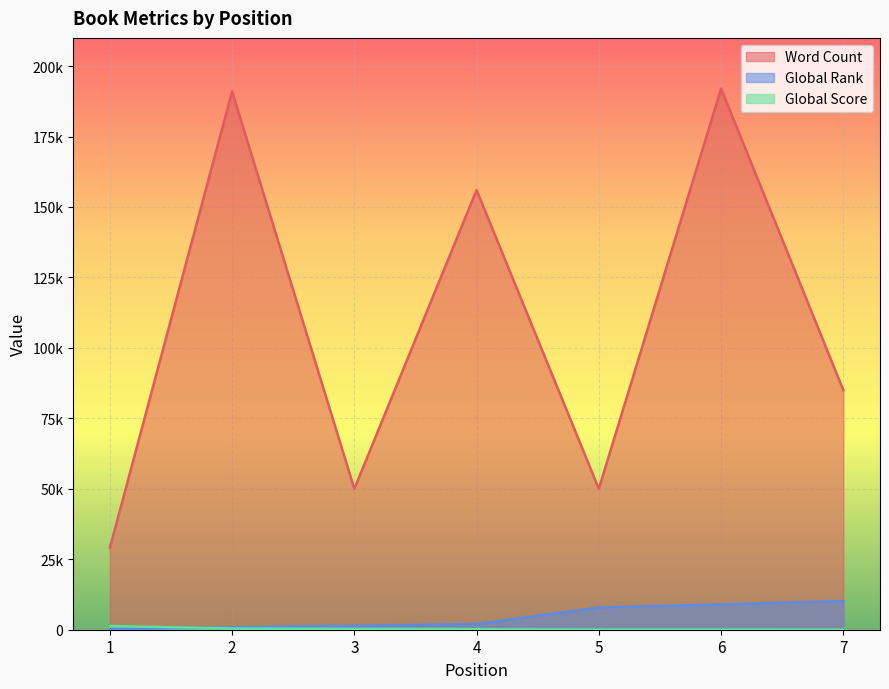

Reading right to left, transcribe all the data shown in this chart.

Word Count: 85000	192000	50000	156000	50000	191000	29000
Global Rank: 10149	8971	7890	2015	1379	885	220
Global Score: 19	33	43	188	276	420	1322